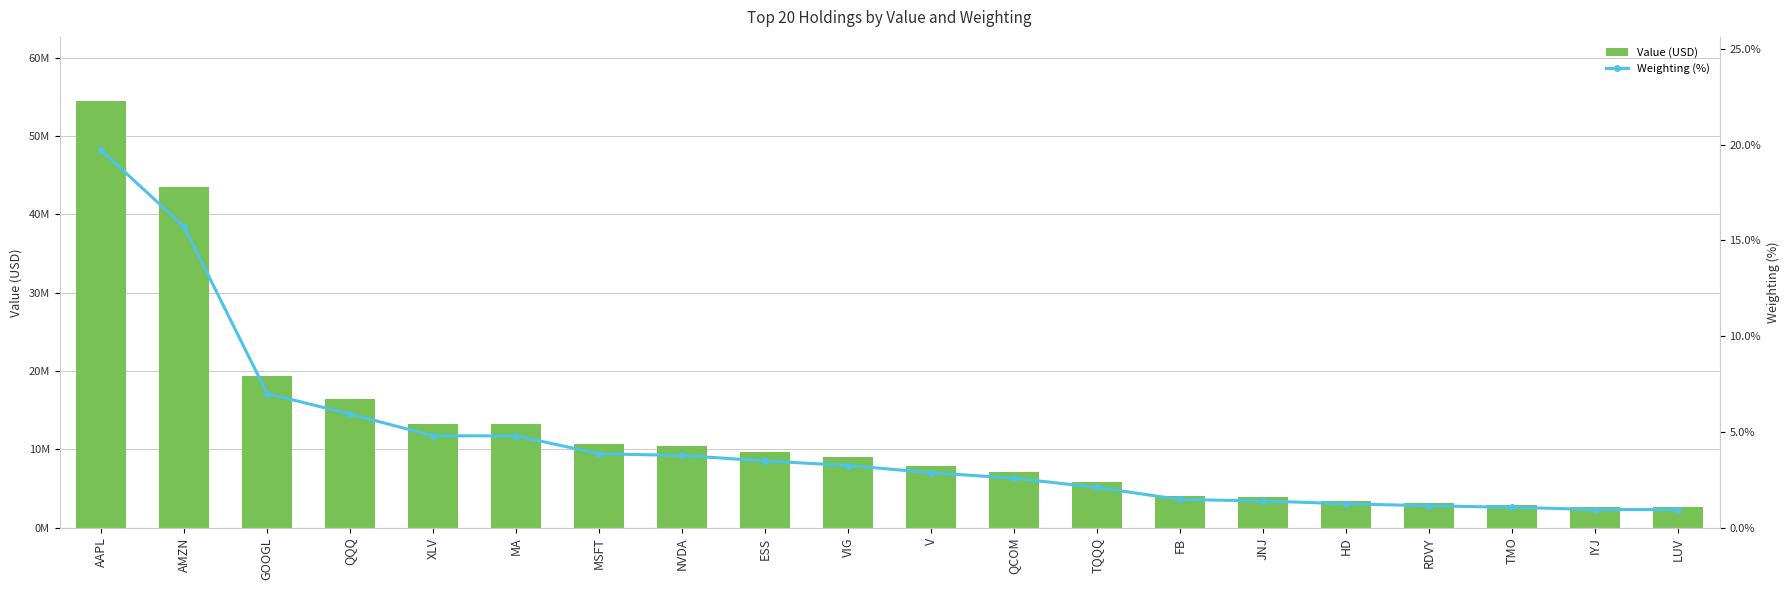

What is the difference between the maximum and second lowest values in the Value (USD) series?

51865000.0